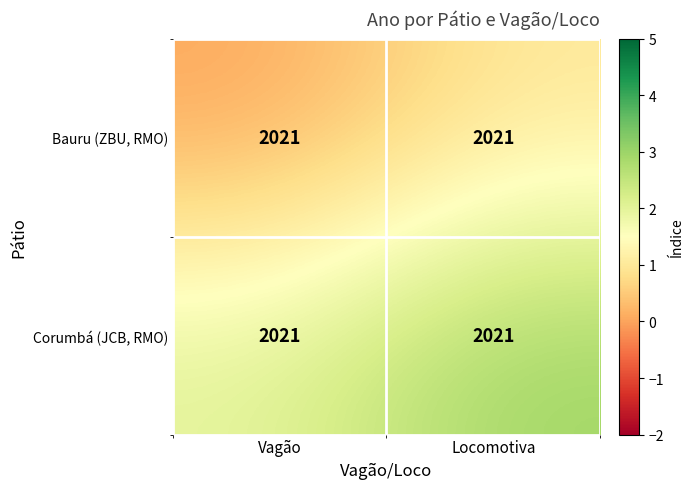

Between Vagão and Locomotiva, which is larger?

Locomotiva